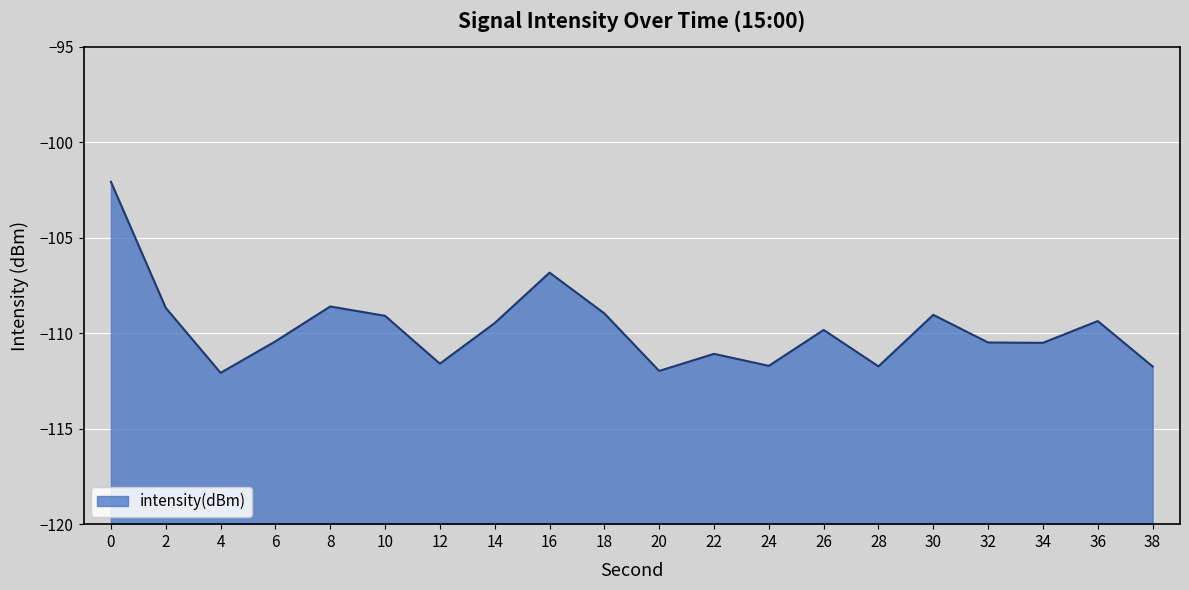

Rank the categories by value from lowest to highest.

4, 20, 38, 28, 24, 12, 22, 34, 32, 6, 26, 14, 36, 10, 30, 18, 2, 8, 16, 0